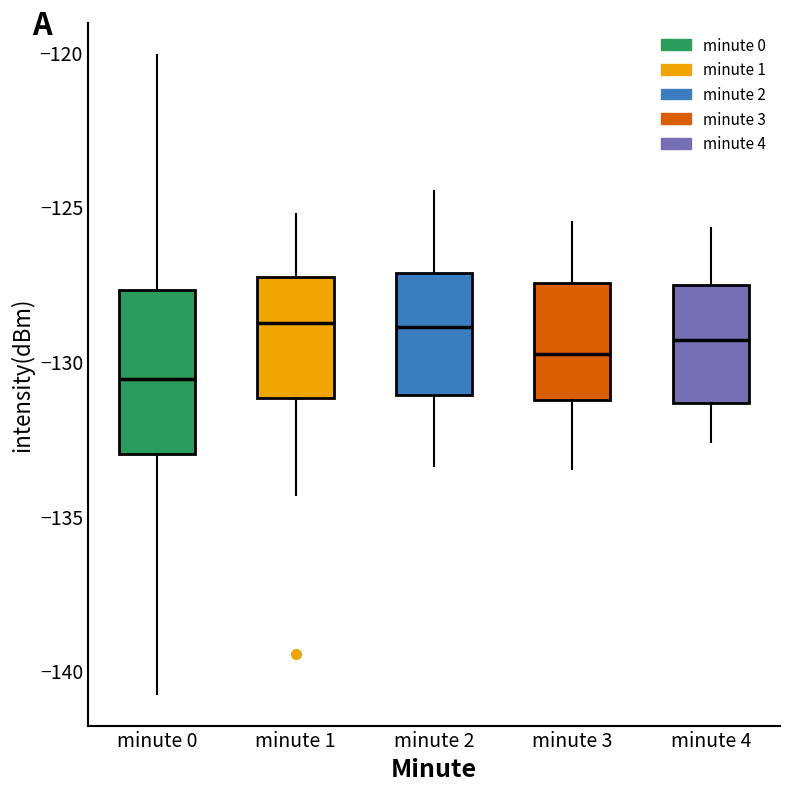

Reading left to right, transcribe this box plot: for each box, give where its median line is, the range the box spans, and where its two whiskers end, as read against the y-axis. The values are not printed on the chart, so give them approximately, as read against the axis.

minute 0: median -130.5, box -133.0 to -127.5, whiskers -141.0 to -120.0
minute 1: median -128.5, box -131.0 to -127.5, whiskers -134.5 to -125.0
minute 2: median -129.0, box -131.0 to -127.0, whiskers -133.5 to -124.5
minute 3: median -129.5, box -131.0 to -127.5, whiskers -133.5 to -125.5
minute 4: median -129.5, box -131.5 to -127.5, whiskers -132.5 to -125.5